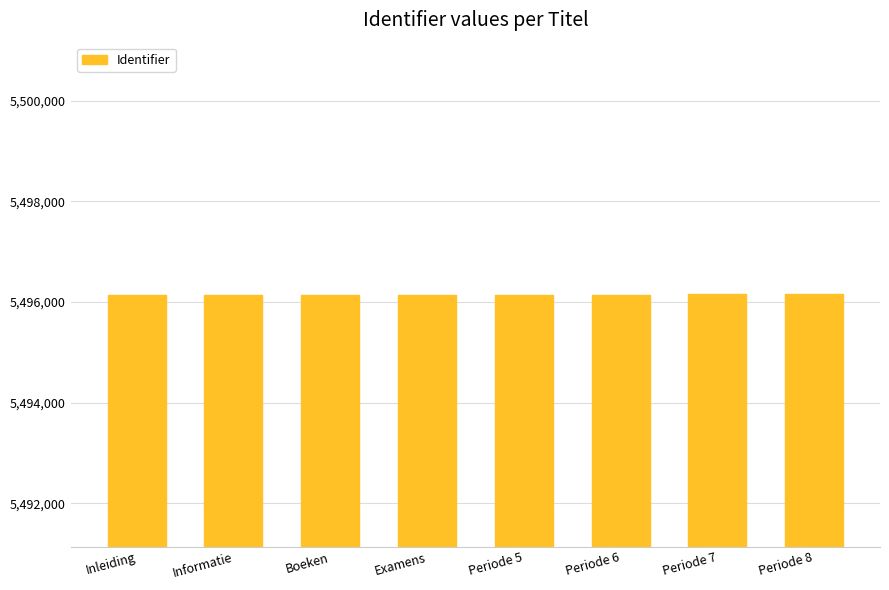

What is the value of the 3rd bar from the left?

5496144